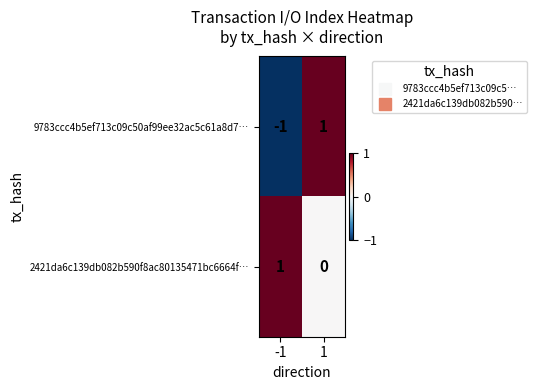

Reading right to left, what are all the values shown in this chart?

9783ccc4b5ef713c09c50af99ee32ac5c61a8d7…: 1=1	-1=-1
2421da6c139db082b590f8ac80135471bc6664f…: 1=0	-1=1